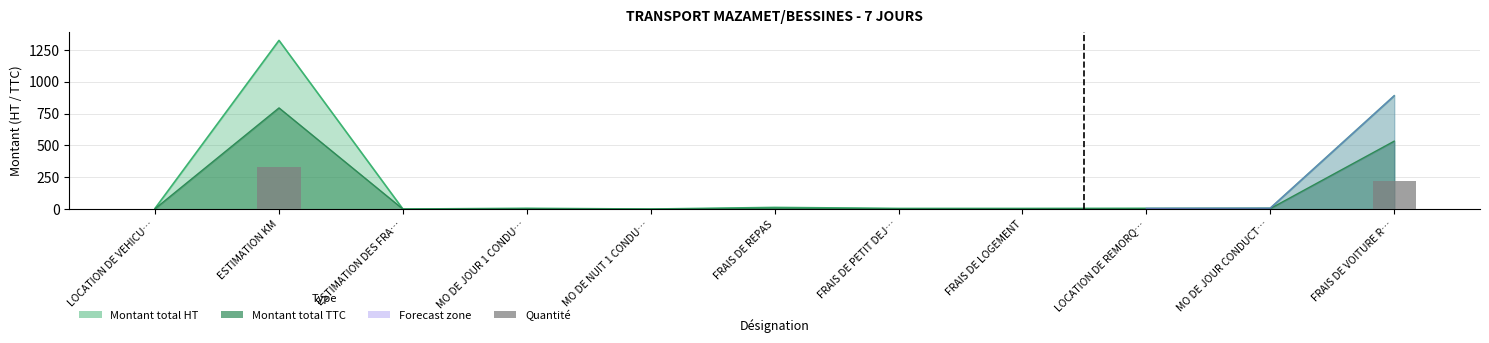

Which has a higher value, ESTIMATION KM or FRAIS DE PETIT DEJ…?

ESTIMATION KM